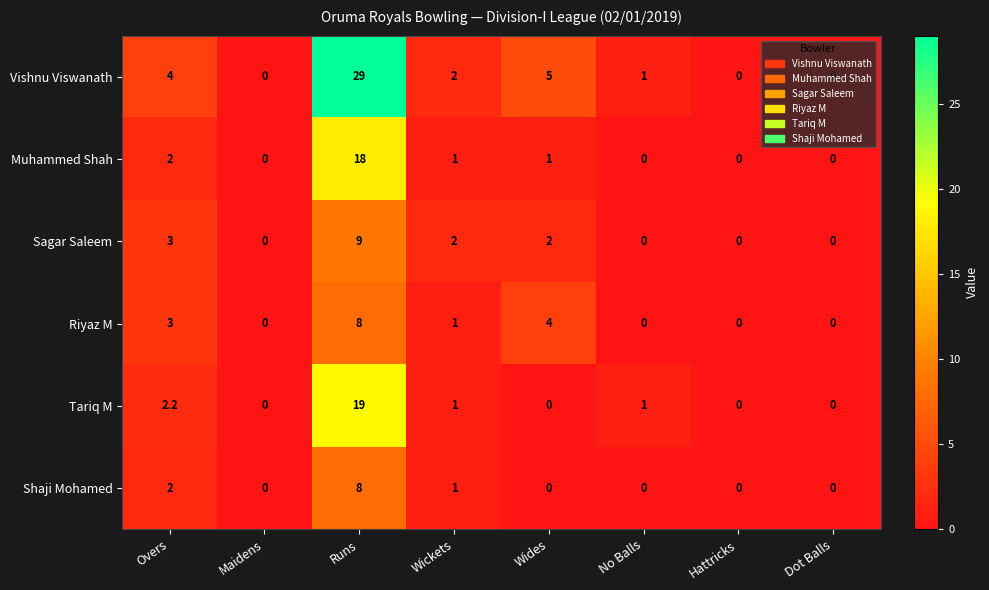

Is it true that Shaji Mohamed equals 2.0 at Overs?

True